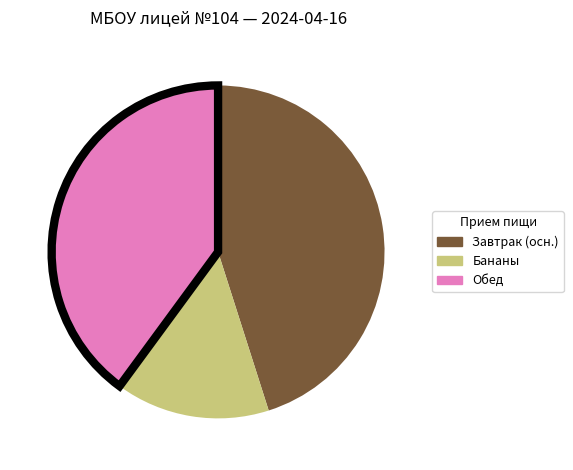

Is there a majority slice in this chart?

No